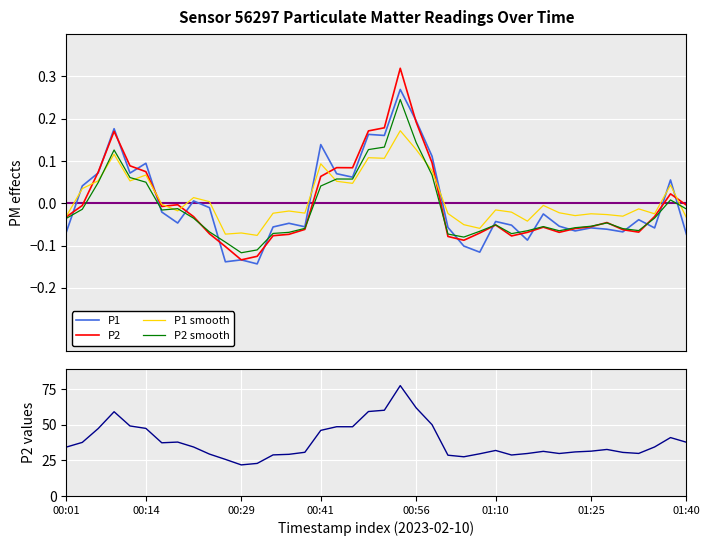

What is the difference between the maximum and minimum values in the P1 series?

0.4